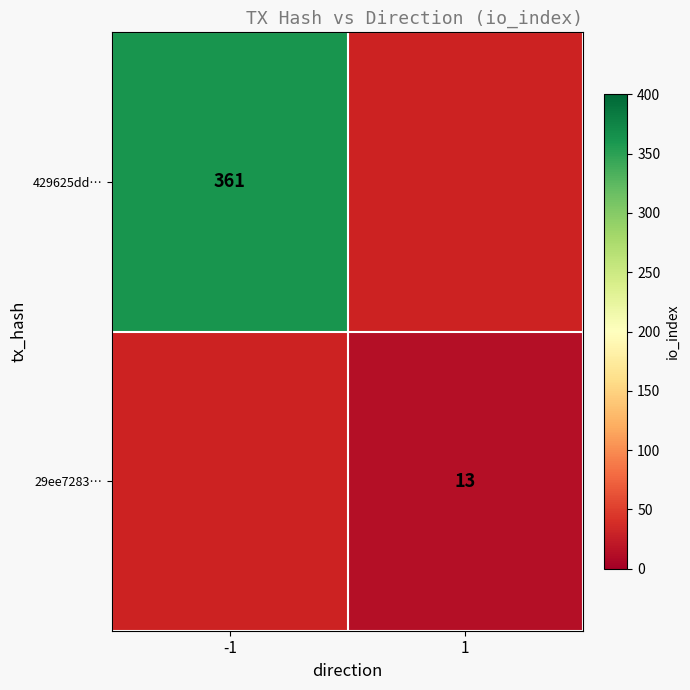

Is the value of 29ee7283… at 1 greater than the value of 429625dd… at -1?

No